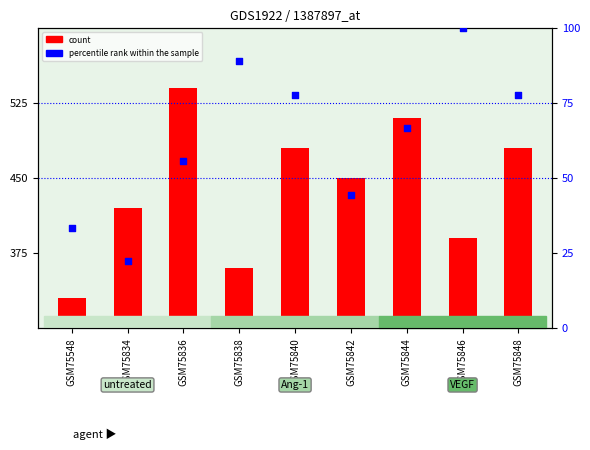

What are all the series names shown in the legend?

count, percentile rank within the sample